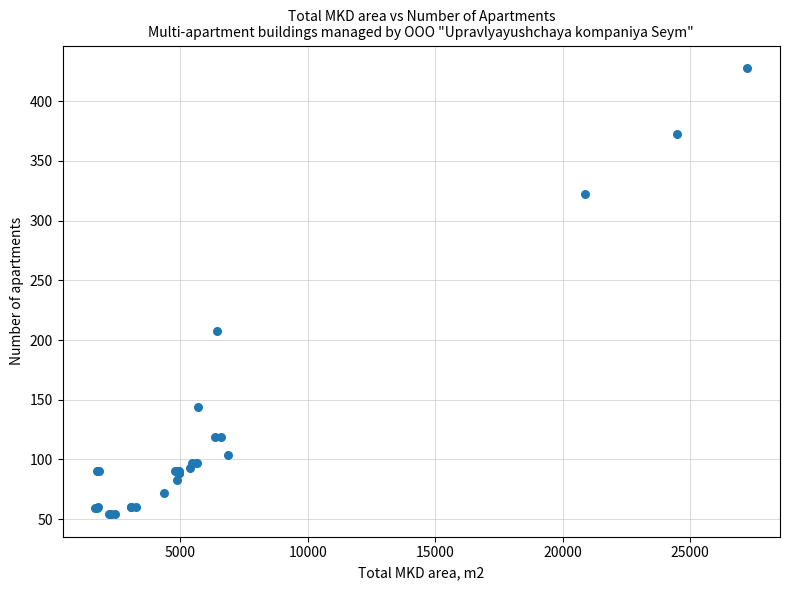

What Y value in the scatter plot is closest to 241?

208